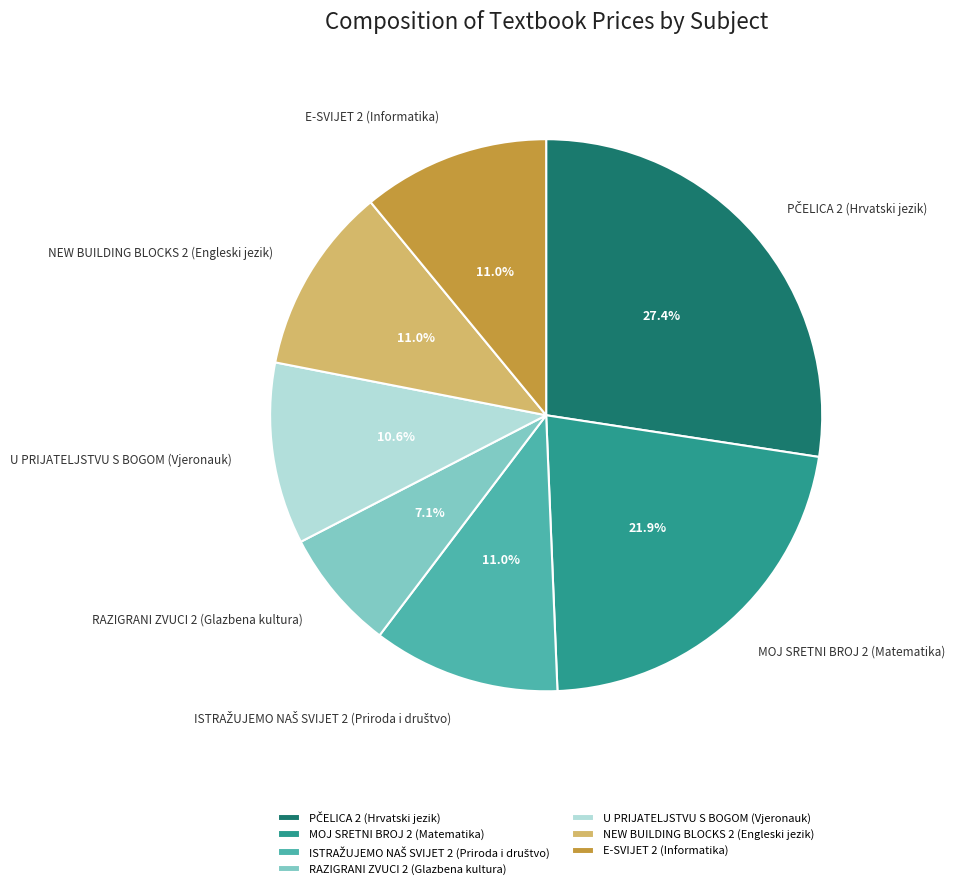

Is the sum of MOJ SRETNI BROJ 2 (Matematika) and U PRIJATELJSTVU S BOGOM (Vjeronauk) greater than half?

No